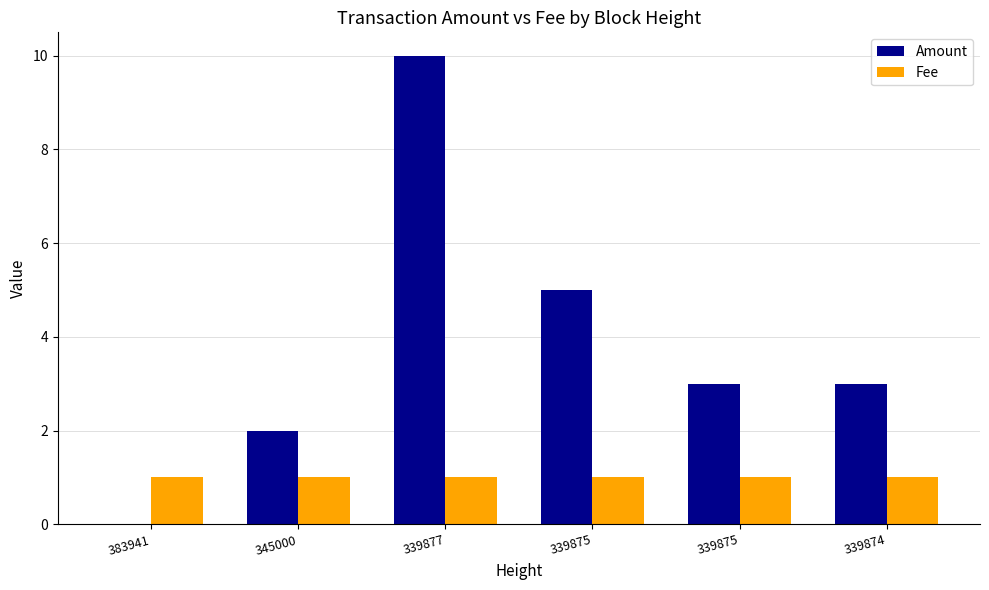

The Amount series shows 5.1 at 339875. True or false?

False